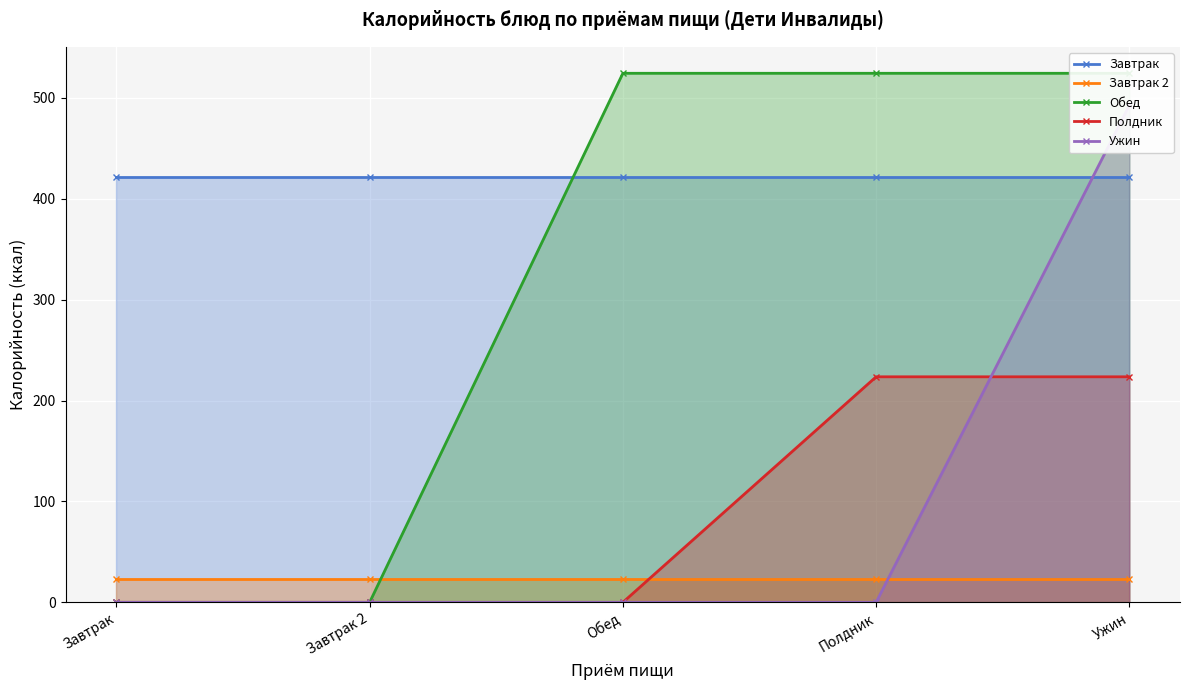

At which label is Завтрак closest to 421?

Завтрак